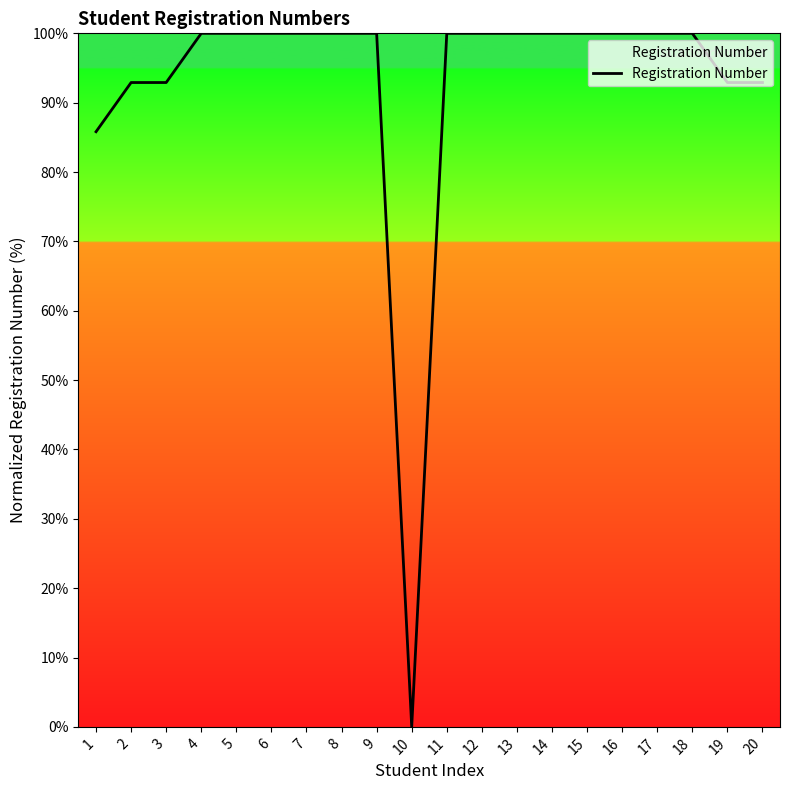

How many values are below 99?

6